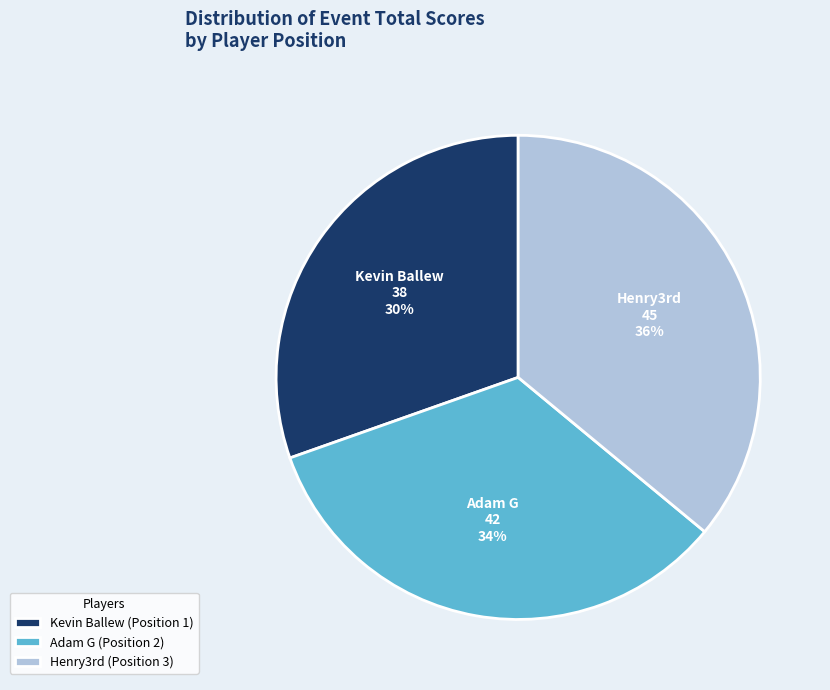

To the nearest percent, what is the difference between the largest and smallest slice percentages?

6%